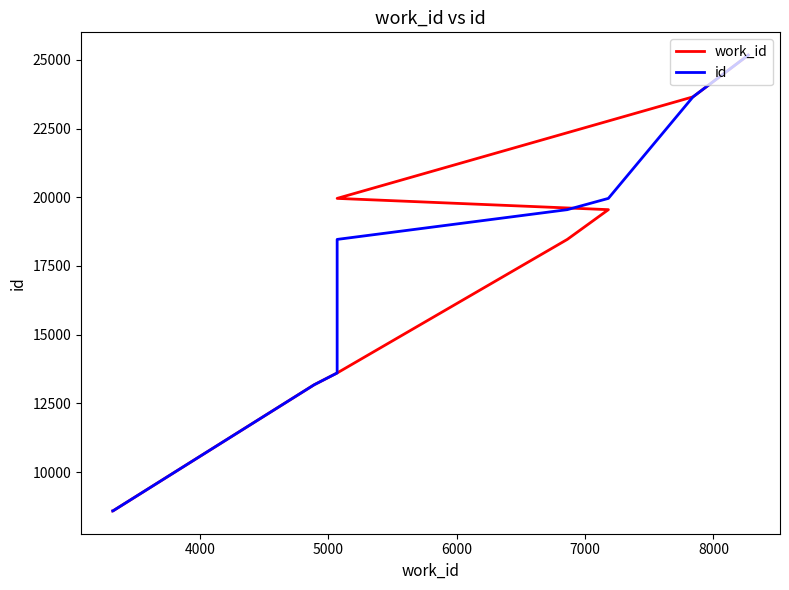

True or false: id and work_id intersect in this chart.

False